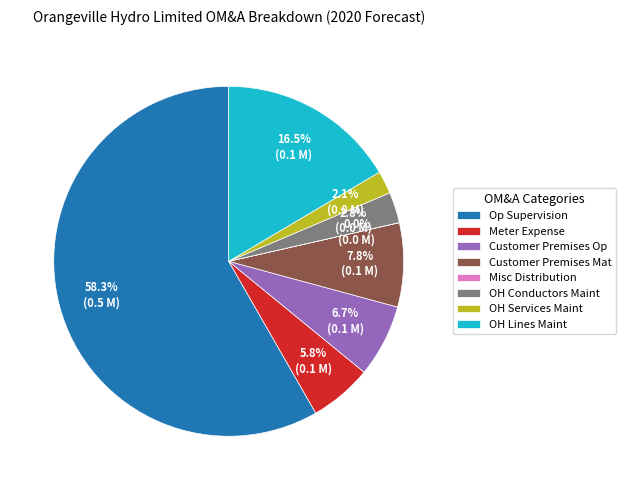

How much of the chart is everything except OH Services Maint?

97.9%